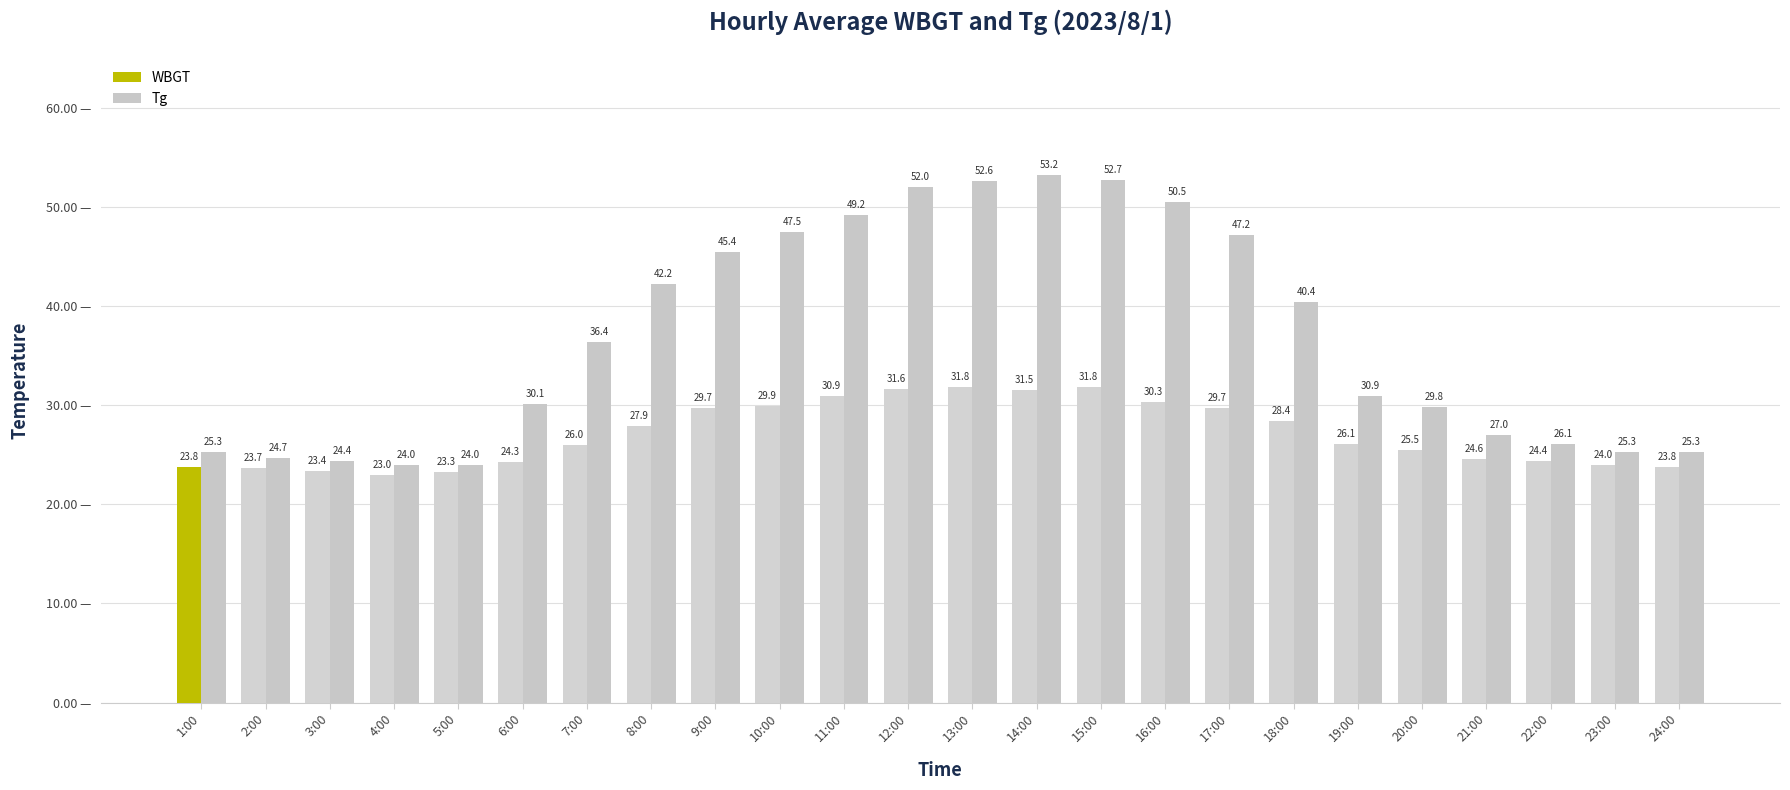

What is the label of the 14th bar from the right?

11:00